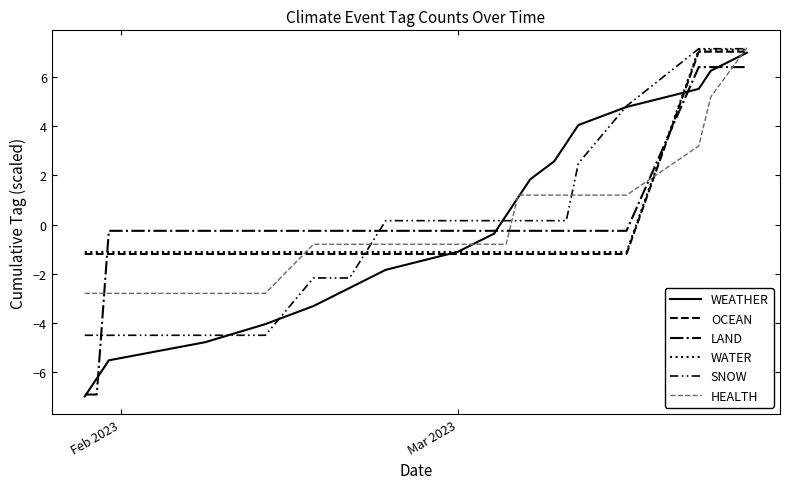

How many values in LAND are below zero?

17